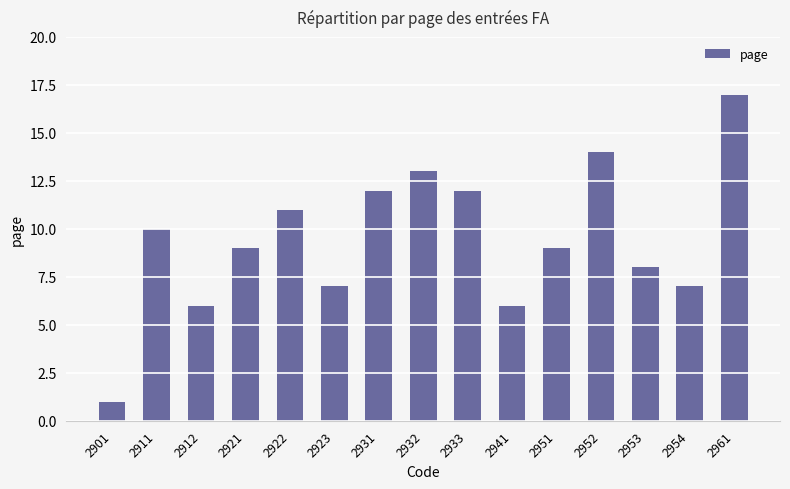

How many categories are shown in the chart?

15